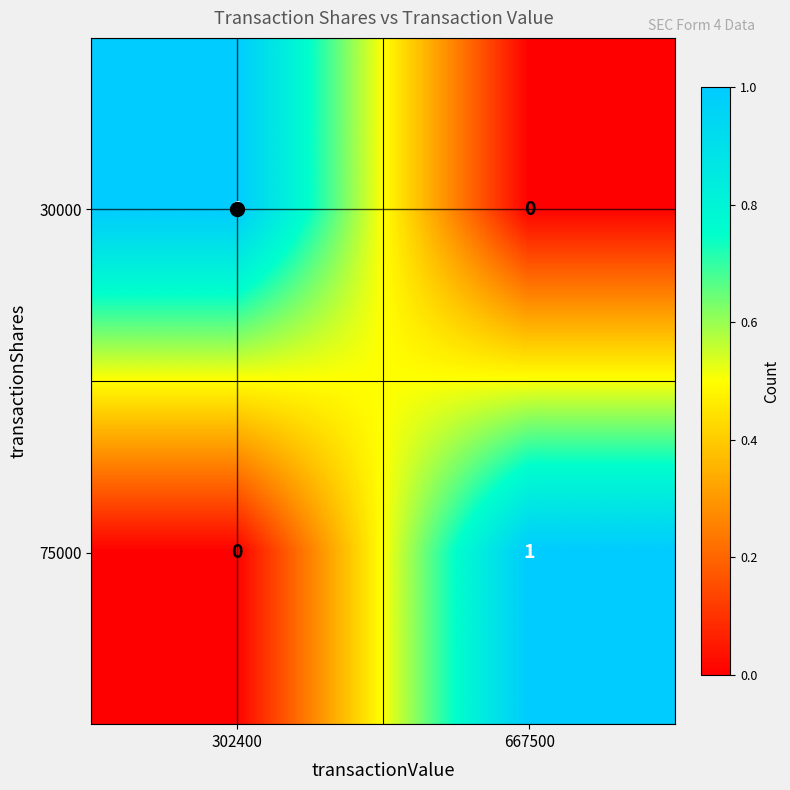

Is the value of 30000 at 667500 greater than the value of 75000 at 667500?

No